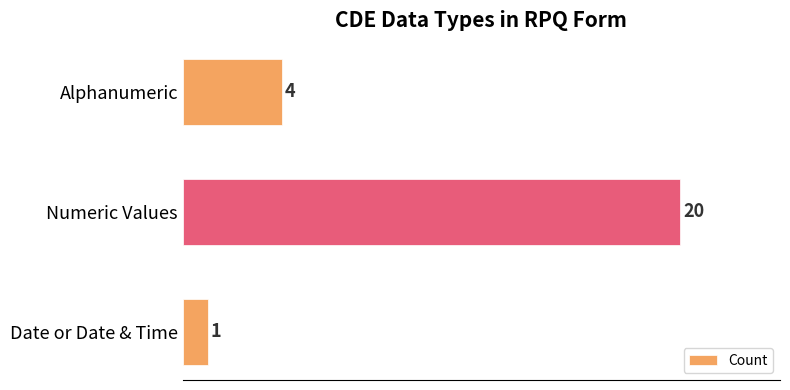

Does the chart contain any negative values?

No